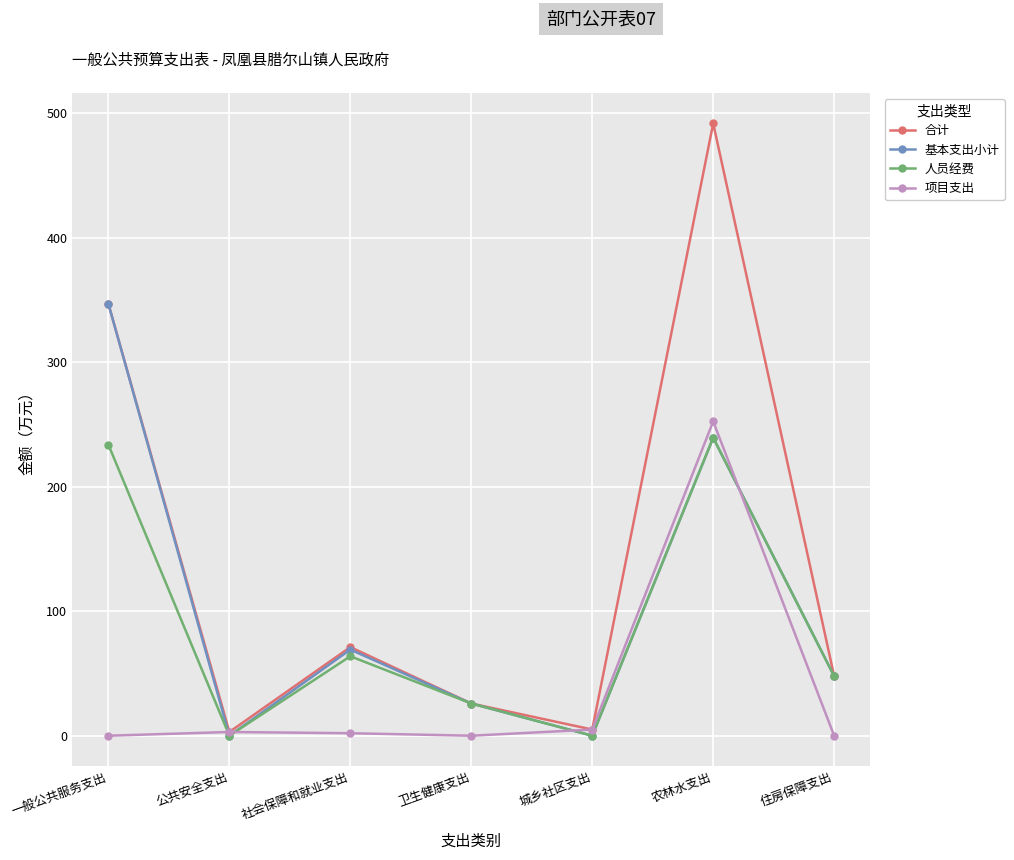

Rank the series by their average value, from lowest to highest.

项目支出, 人员经费, 基本支出小计, 合计